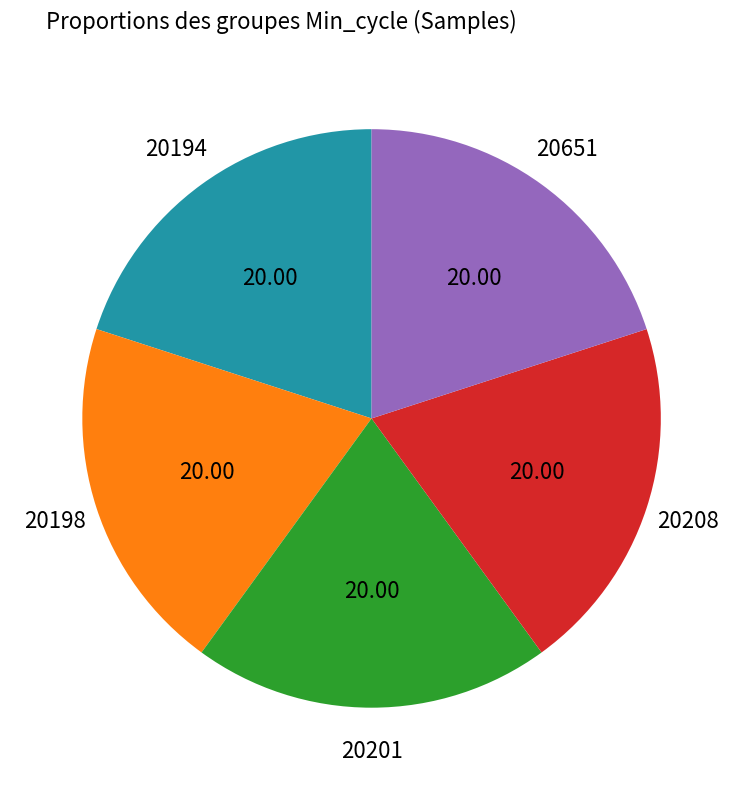

Is there a majority slice in this chart?

No